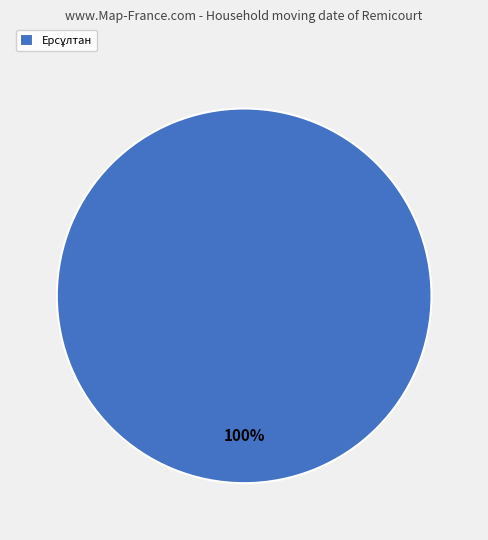

Is there a majority slice in this chart?

Yes